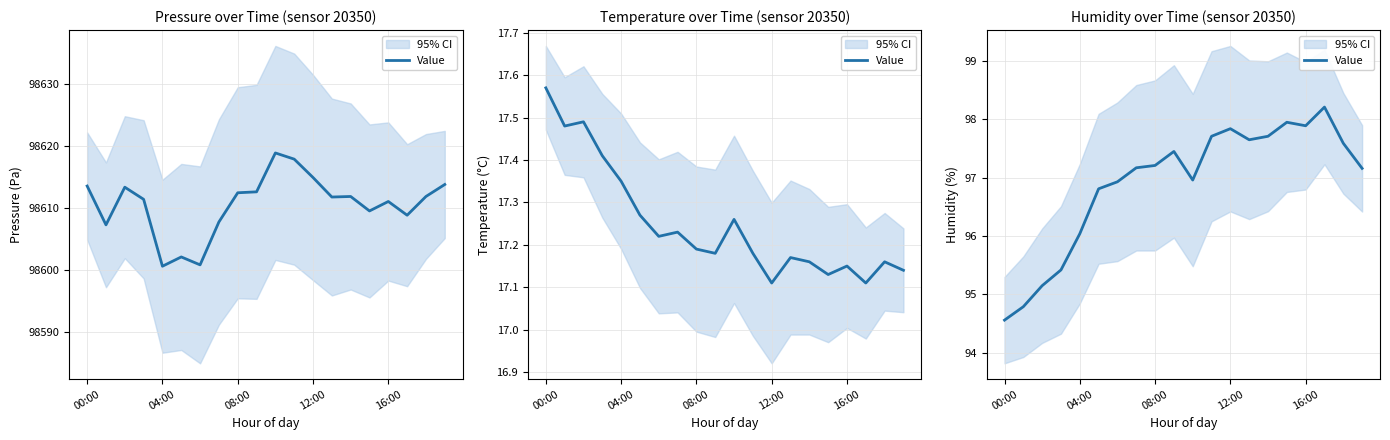

Which label corresponds to the largest value in the chart?

17